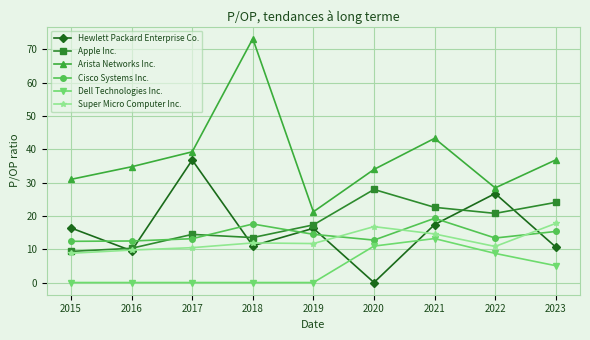

Which category has the highest value across all series?

2018